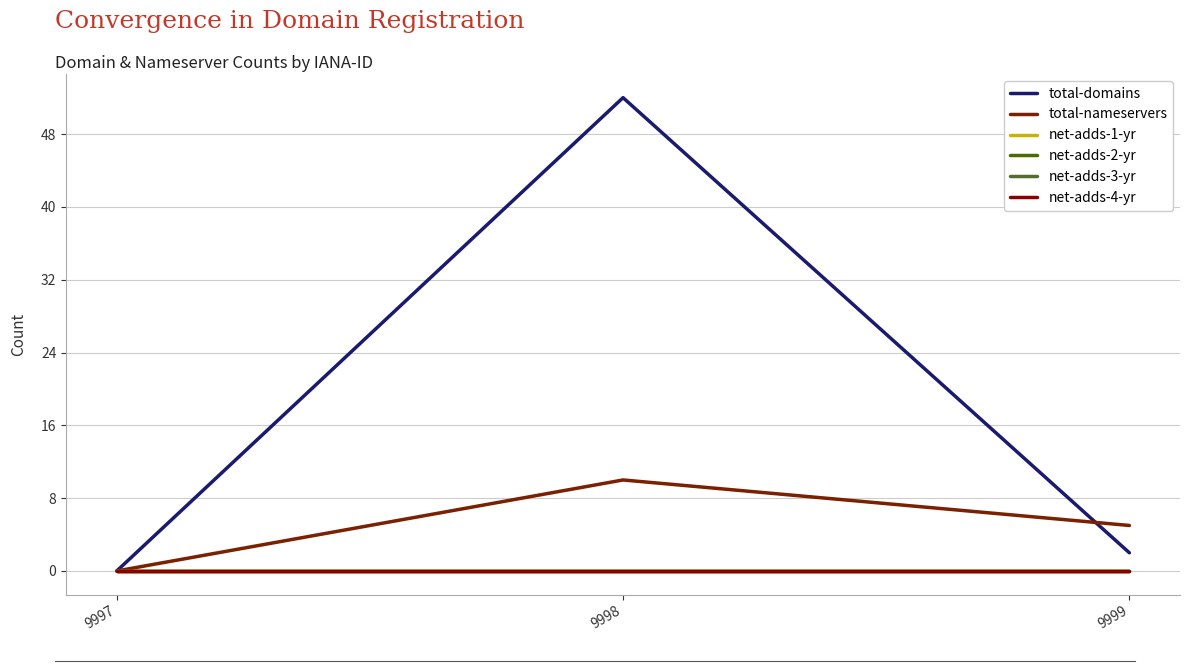

Is this an area chart (filled region under the line)?

No